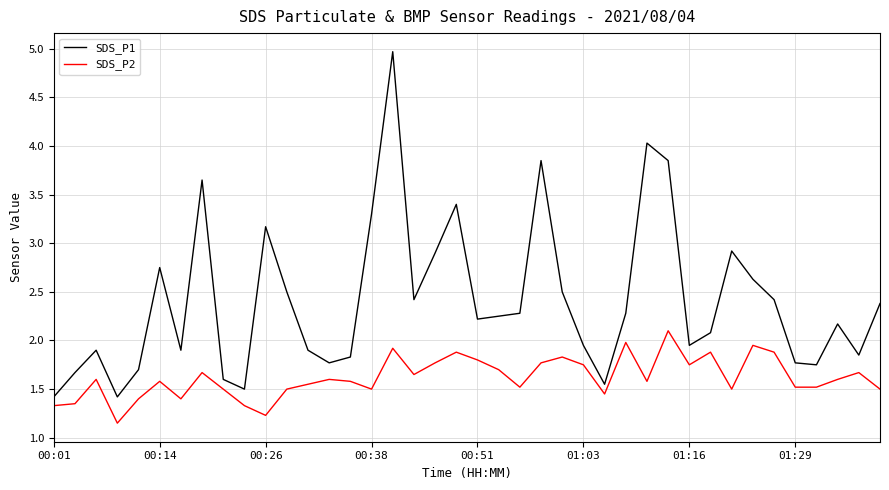

Which series has the largest total across all categories?

SDS_P1